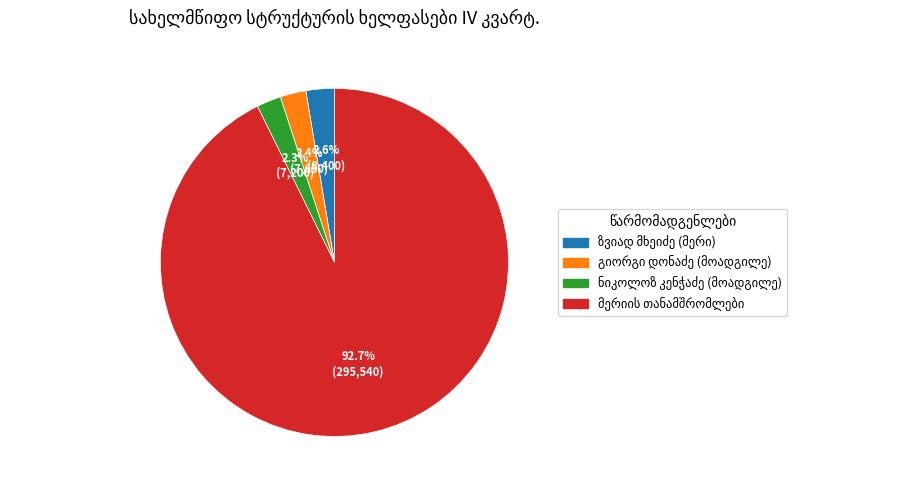

Is there any slice that represents more than half of the pie?

Yes